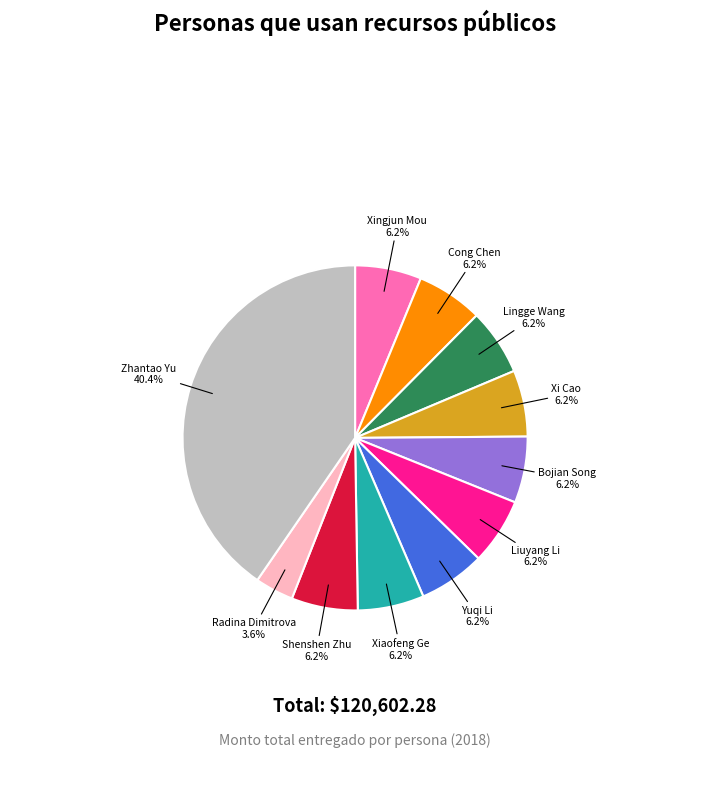

Does any single category account for the majority?

No